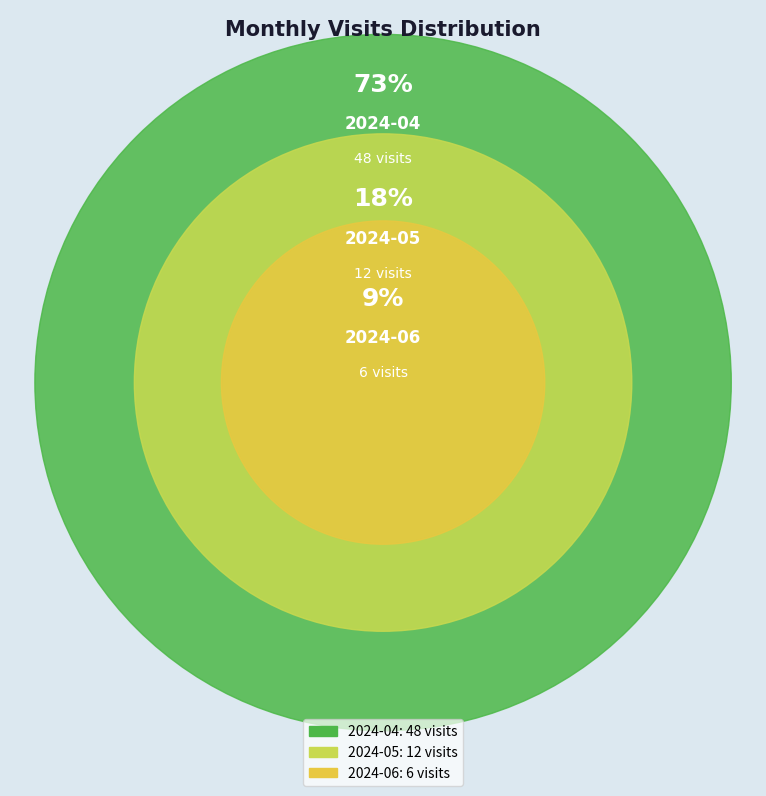

To the nearest percent, what is the difference between the 2024-05 and 2024-04 slice percentages?

55%